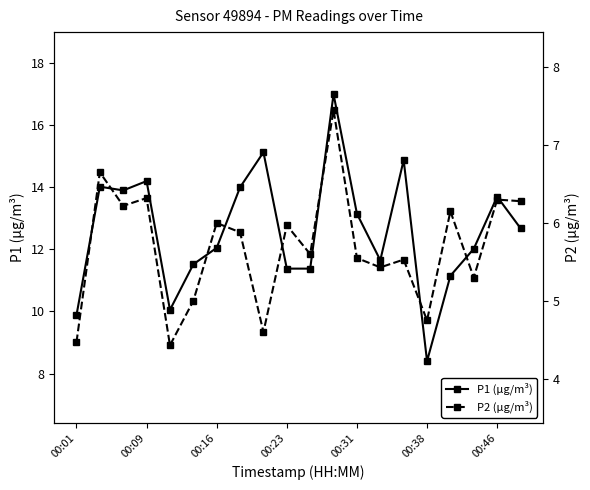

Reading left to right, extract all data points from this chart.

P1 (µg/m³): 9.9	14.0	13.9	14.2	10.1	11.5	12.1	14.0	15.1	11.4	11.4	17.0	13.2	11.7	14.9	8.4	11.2	12.0	13.7	12.7
P2 (µg/m³): 4.5	6.7	6.2	6.3	4.4	5.0	6.0	5.9	4.6	6.0	5.6	7.5	5.5	5.4	5.5	4.8	6.2	5.3	6.3	6.3